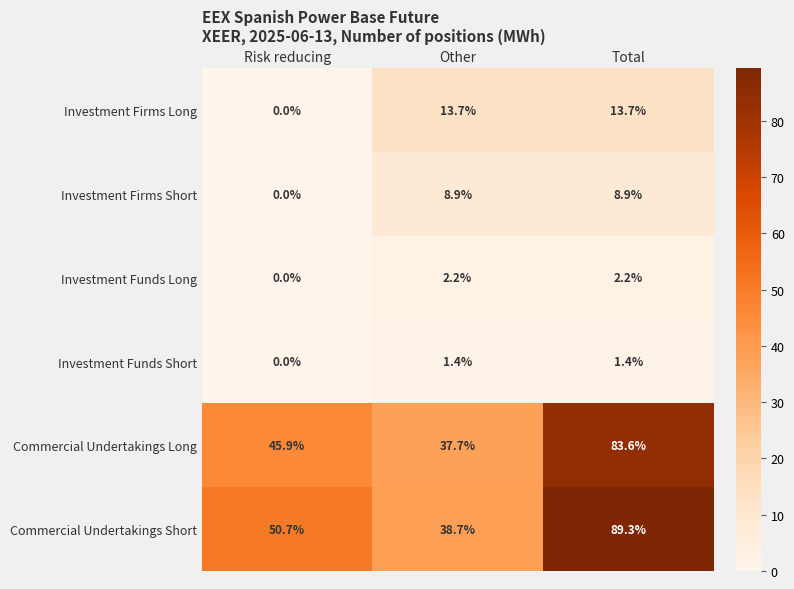

The value of Commercial Undertakings Short at Total is 89.3. True or false?

True